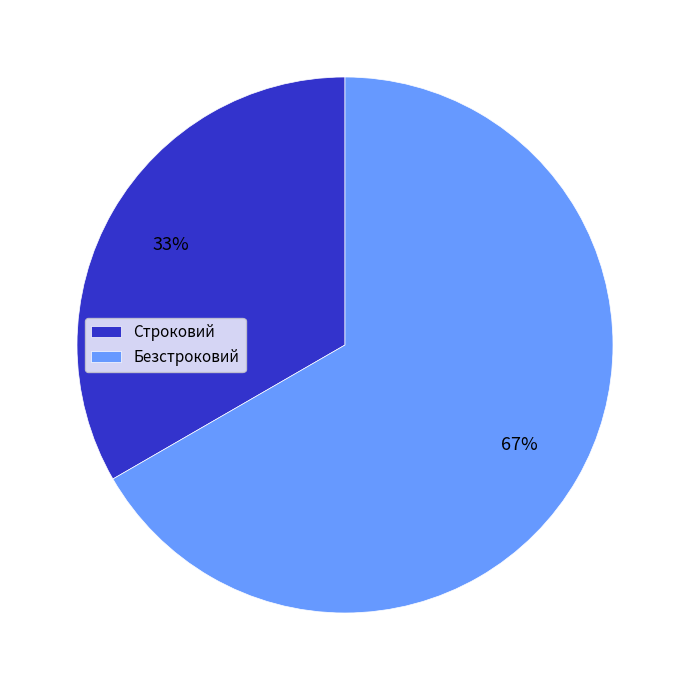

True or false: Безстроковий accounts for 67% of the total.

True